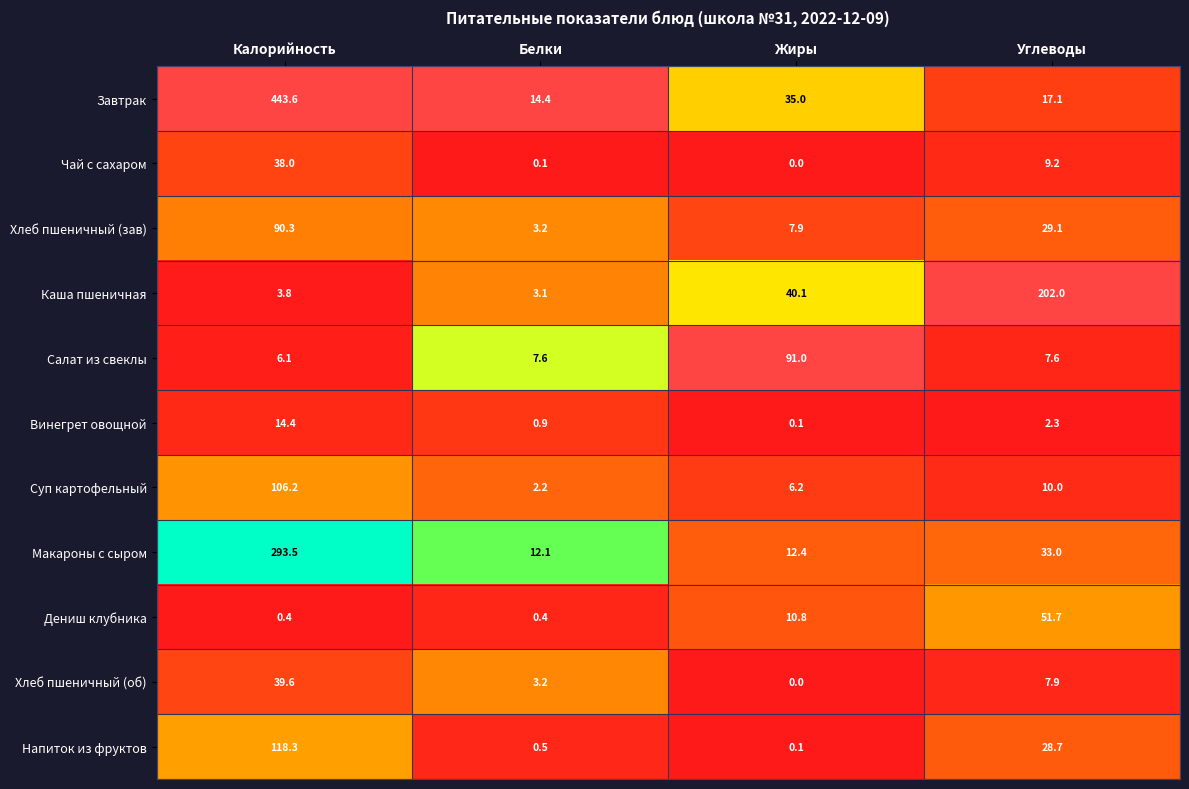

How many distinct data groups are displayed?

11